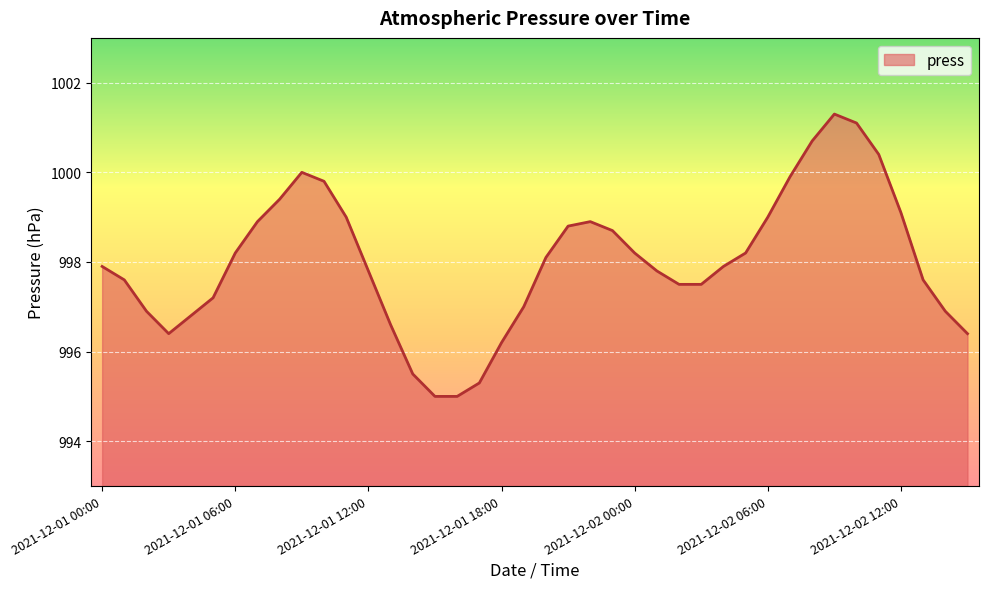

What is the minimum value shown in the chart?

995.0